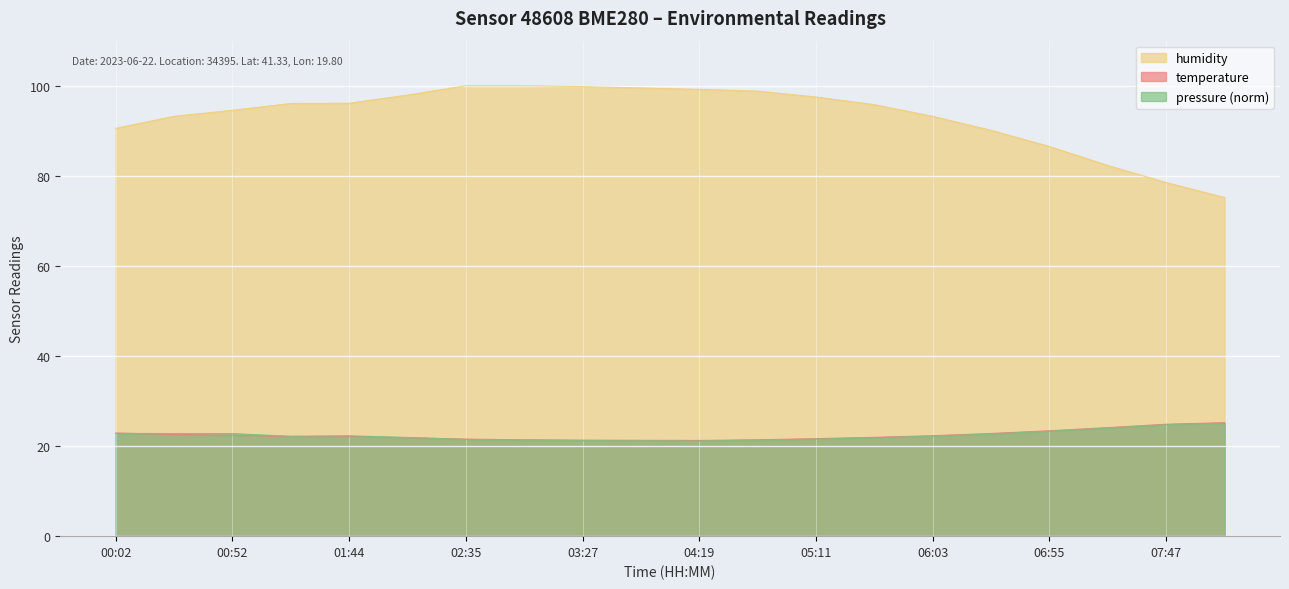

Reading right to left, extract all data points from this chart.

temperature: 08:13=25.2	07:47=24.9	07:21=24.1	06:55=23.4	06:29=22.8	06:03=22.3	05:37=21.9	05:11=21.6	04:45=21.4	04:19=21.2	03:53=21.3	03:27=21.3	03:01=21.4	02:35=21.5	02:09=21.9	01:44=22.2	01:18=22.1	00:52=22.4	00:27=22.6	00:02=22.9
humidity: 08:13=75.2	07:47=78.5	07:21=82.3	06:55=86.5	06:29=90.1	06:03=93.2	05:37=95.8	05:11=97.5	04:45=98.8	04:19=99.2	03:53=99.5	03:27=99.8	03:01=100.0	02:35=100.0	02:09=97.9	01:44=96.1	01:18=96.1	00:52=94.5	00:27=93.2	00:02=90.5
pressure_norm: 08:13=25.1	07:47=24.8	07:21=24.0	06:55=23.3	06:29=22.7	06:03=22.2	05:37=21.9	05:11=21.6	04:45=21.3	04:19=21.1	03:53=21.2	03:27=21.2	03:01=21.3	02:35=21.5	02:09=21.9	01:44=22.3	01:18=22.2	00:52=22.8	00:27=22.8	00:02=22.8